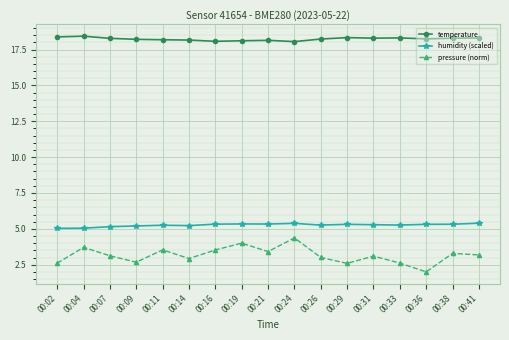

What is the difference between the maximum and minimum values in the humidity (scaled) series?

0.4